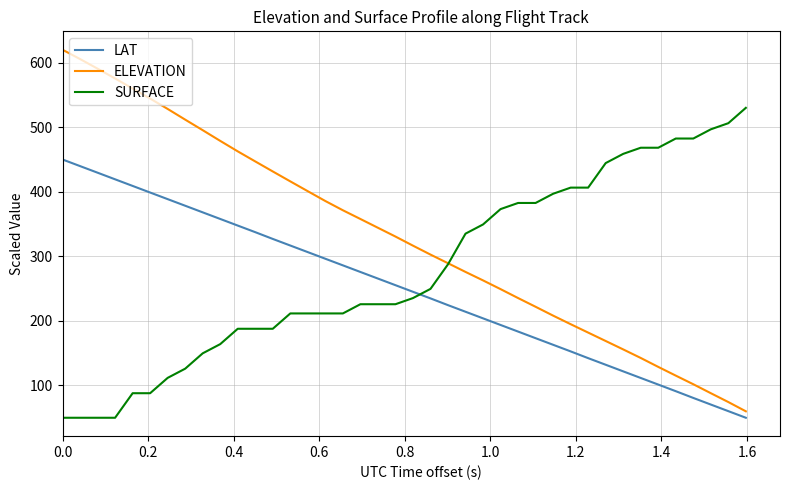

Rank the series by their average value, from highest to lowest.

ELEVATION, SURFACE, LAT